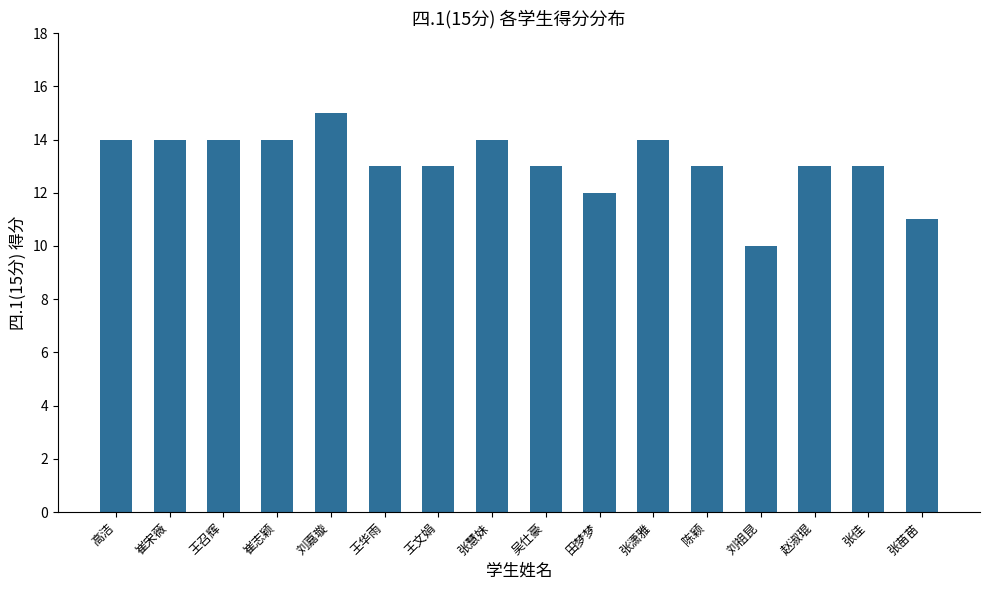

Reading right to left, what are all the values shown in this chart?

11	13	13	10	13	14	12	13	14	13	13	15	14	14	14	14